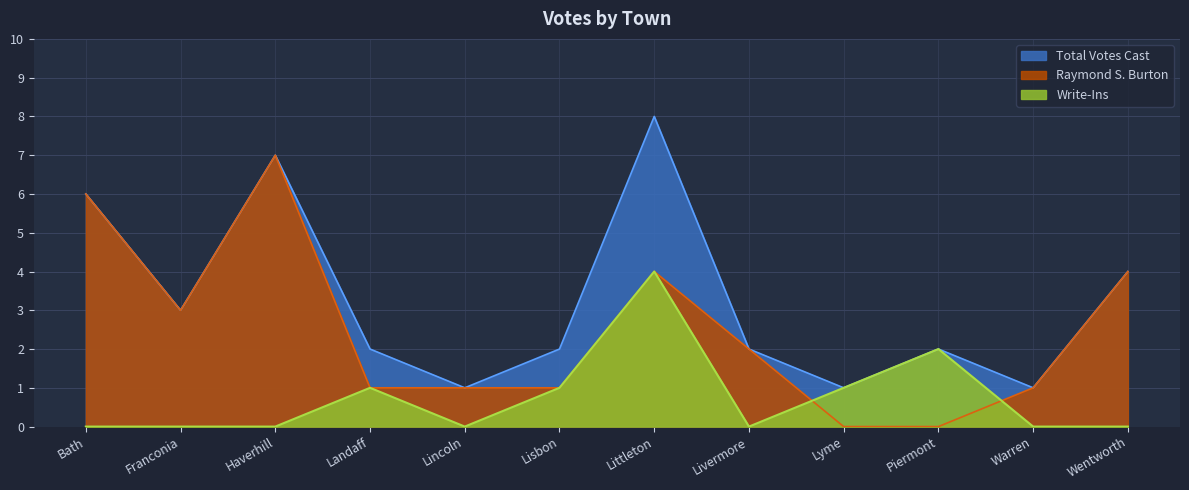

How many distinct data groups are displayed?

3